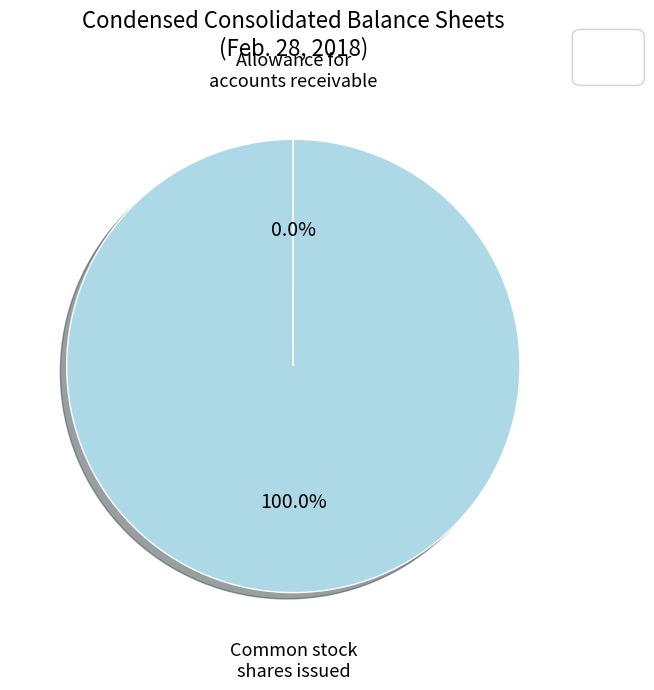

Is there a majority slice in this chart?

Yes